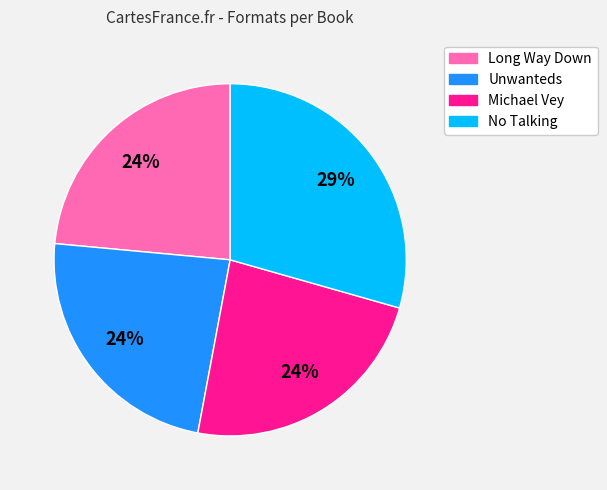

Is No Talking the majority of the pie?

No